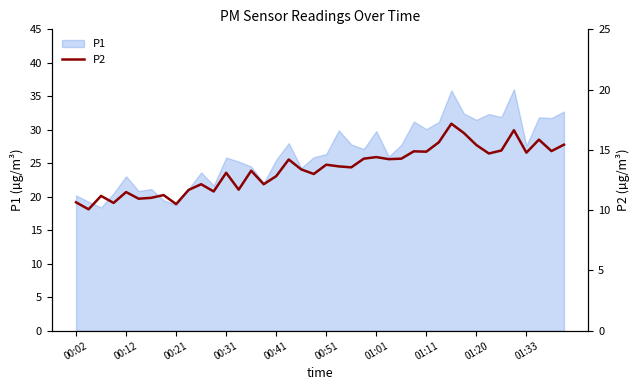

The P1 series shows 35.1 at 00:31. True or false?

False